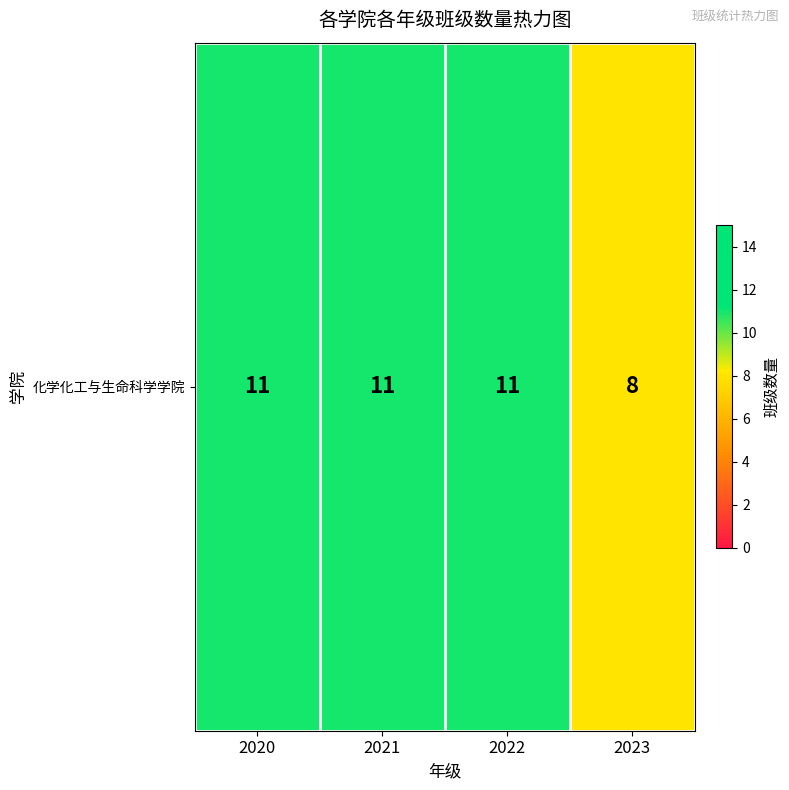

Is it true that the value at 2023 is 12?

False